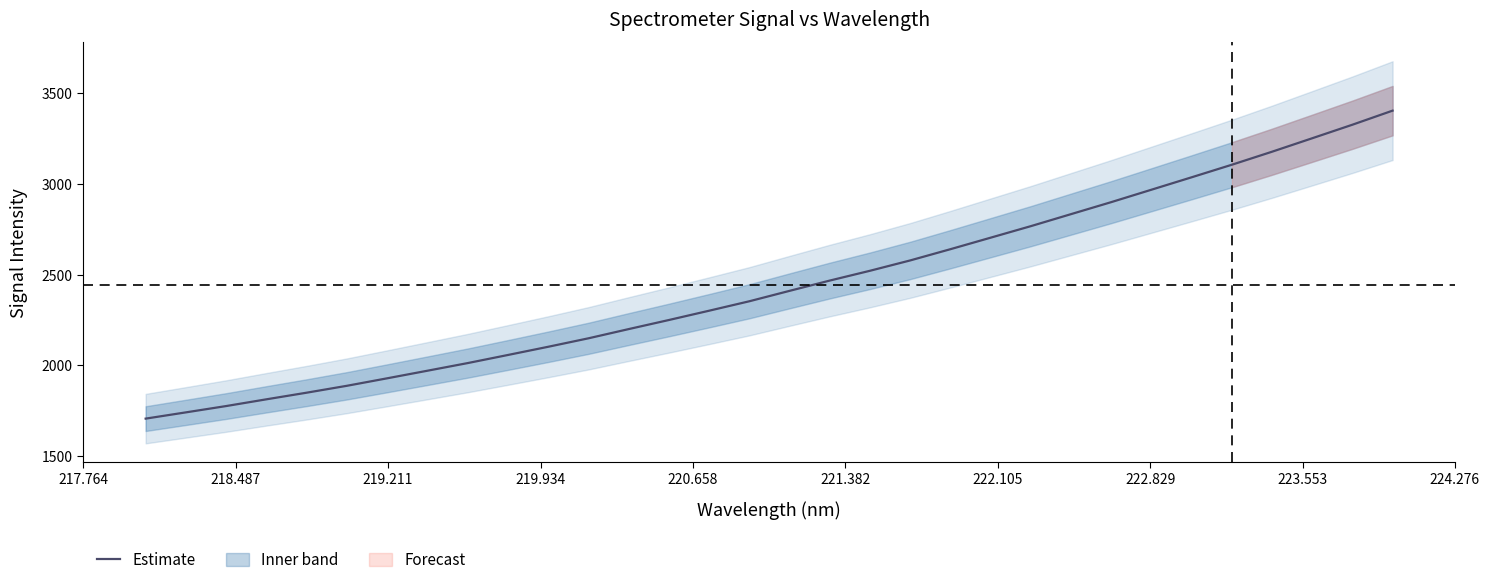

What is the lowest value of the Estimate series?

1705.6